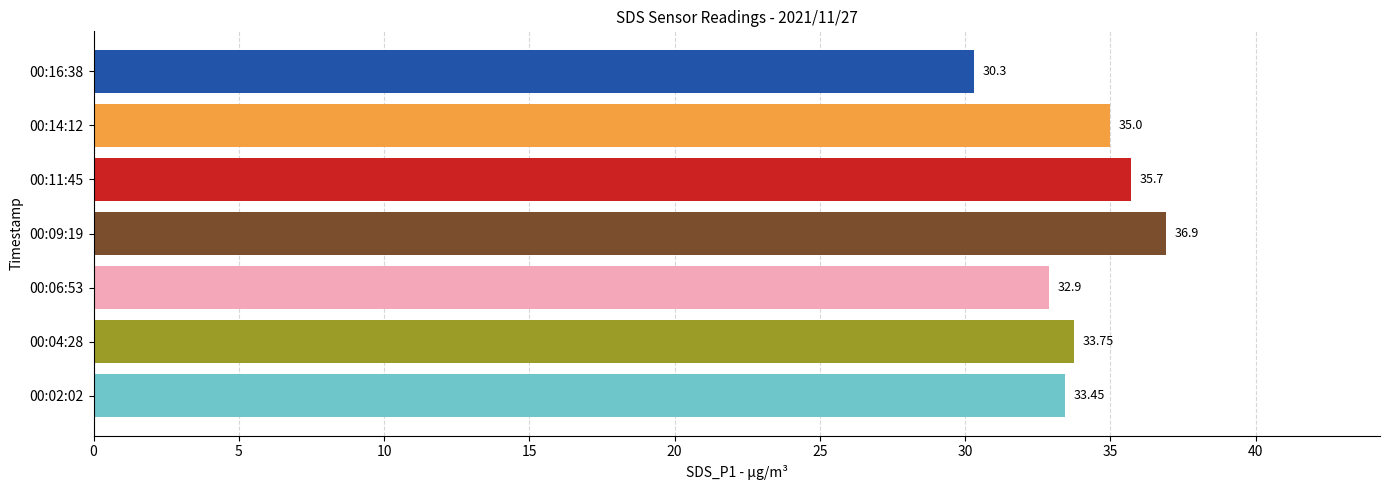

Between 00:11:45 and 00:06:53, which is larger?

00:11:45